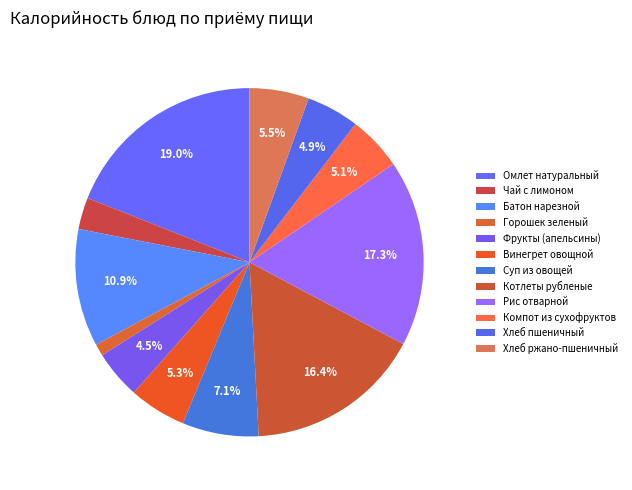

To the nearest percent, what is the combined percentage of Компот из сухофруктов and Чай с лимоном?

8%